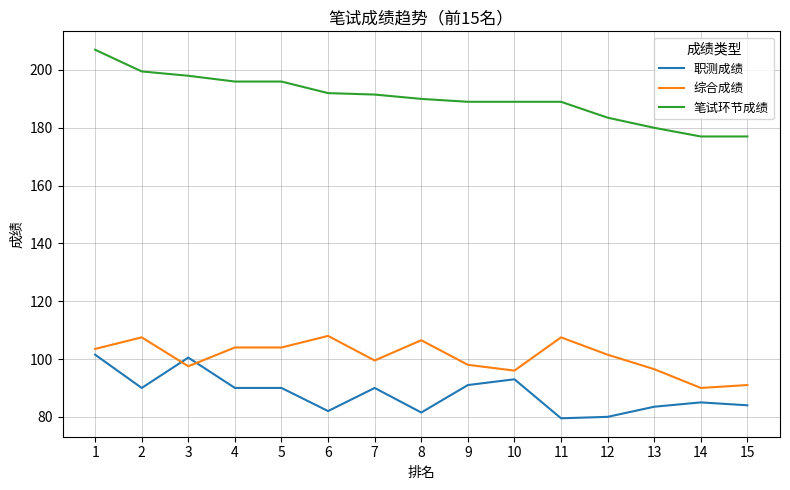

True or false: 笔试环节成绩 and 职测成绩 intersect in this chart.

False